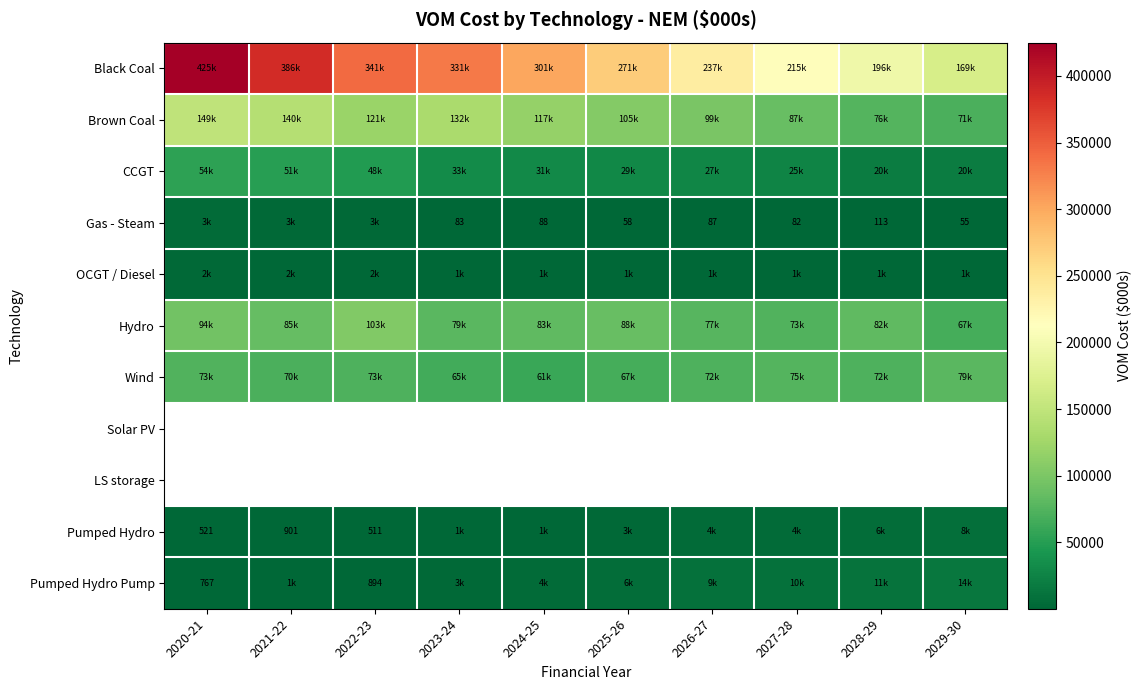

The value of Wind at 2021-22 is 17657.1. True or false?

False